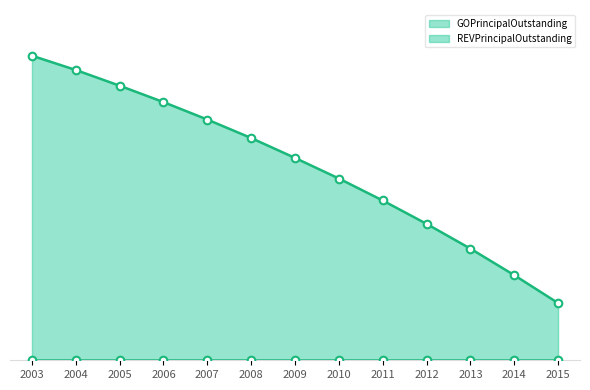

Between 2013 and 2007, which is larger?

2007